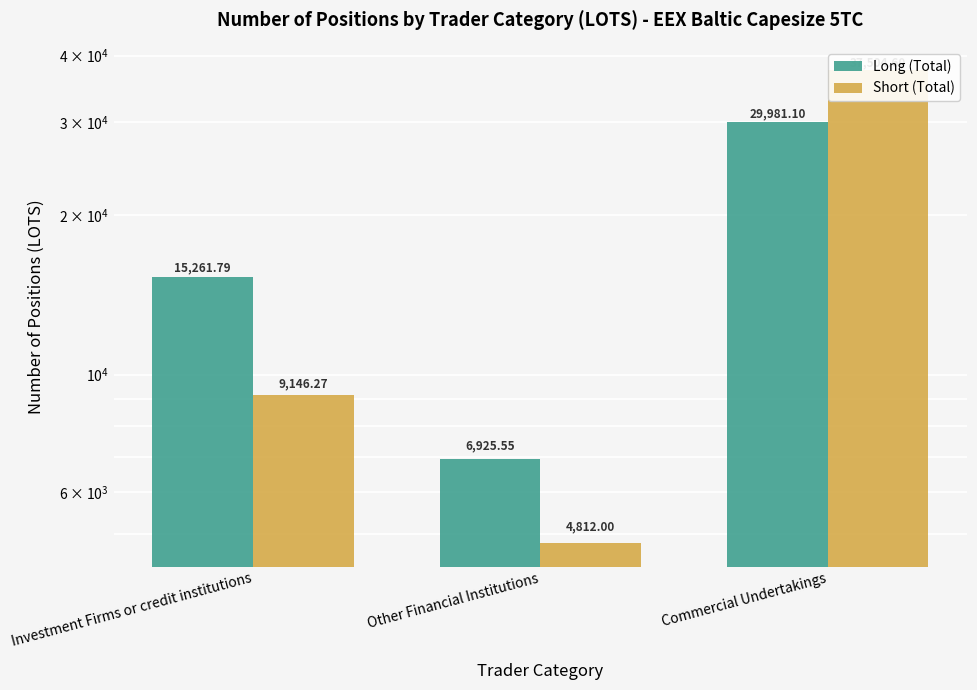

Count the number of data series in this chart.

2